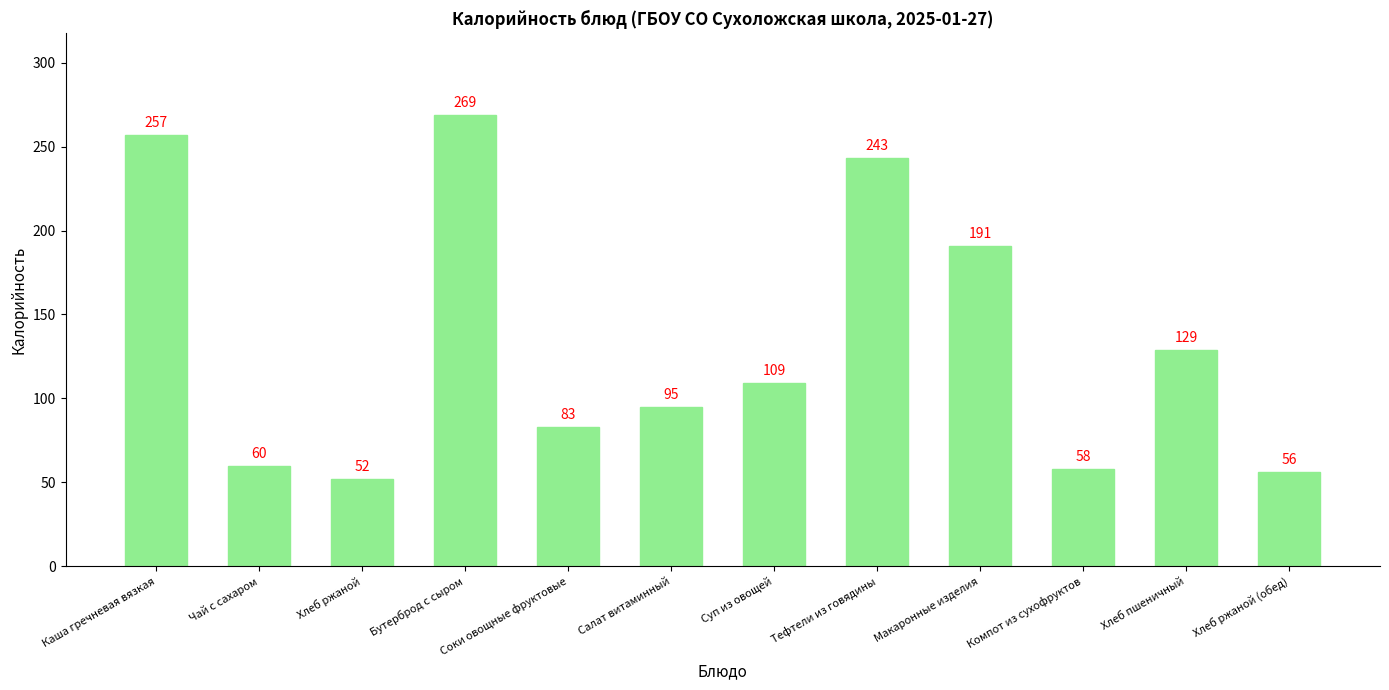

At which label does the data first exceed 109?

Каша гречневая вязкая